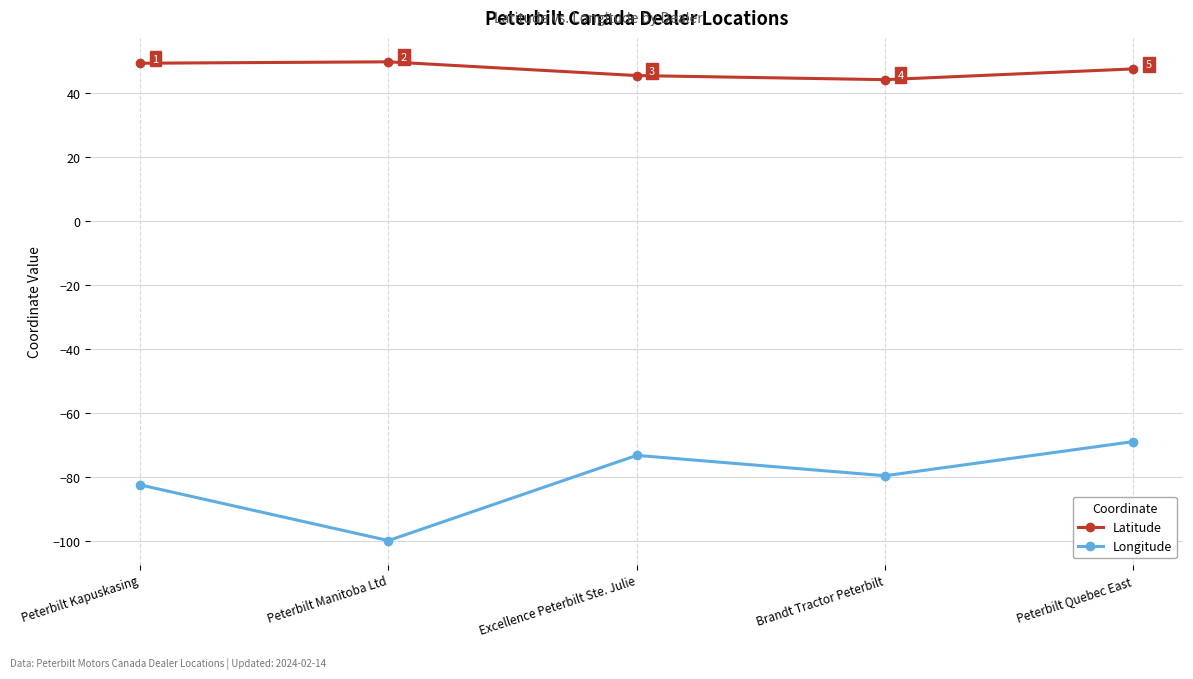

True or false: Latitude and Longitude cross at least once.

False